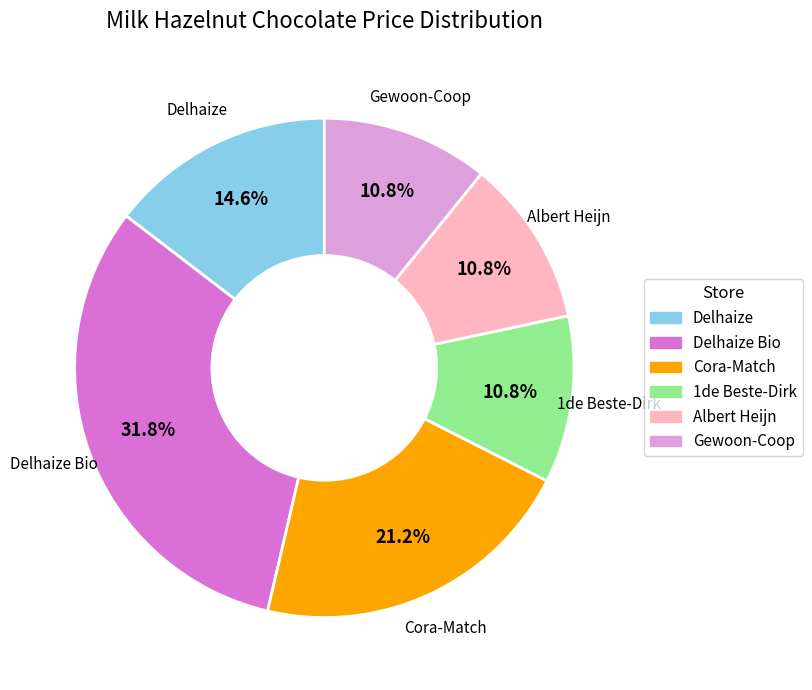

Does any single category account for the majority?

No